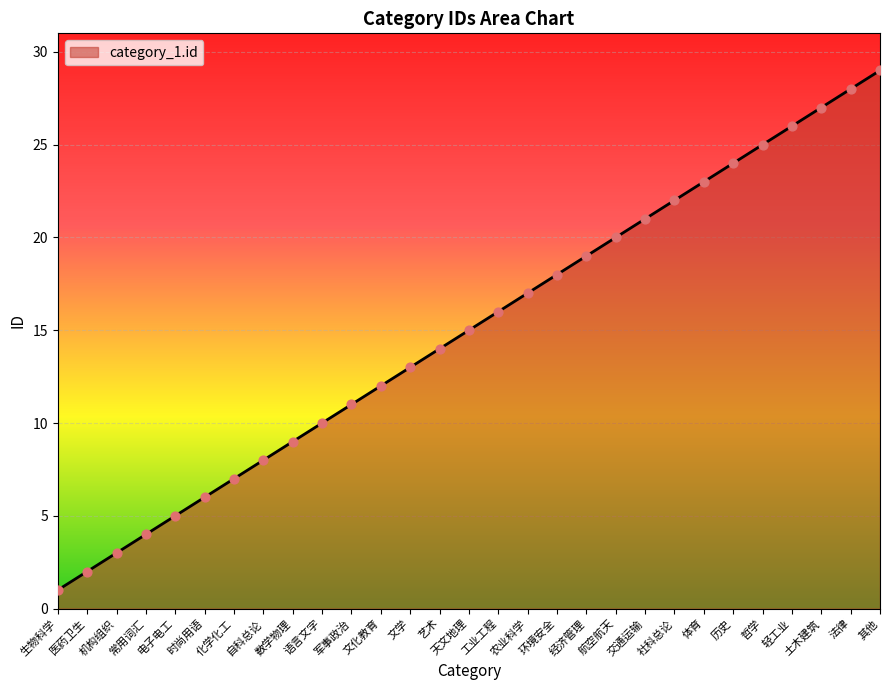

Between 哲学 and 工业工程, which is larger?

哲学